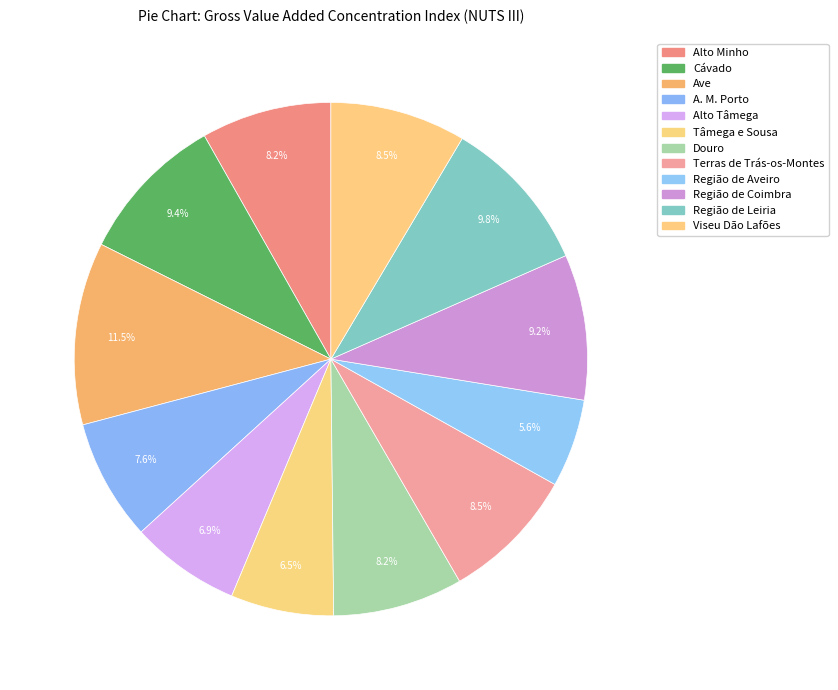

Do A. M. Porto and Tâmega e Sousa together represent more than half of the pie?

No